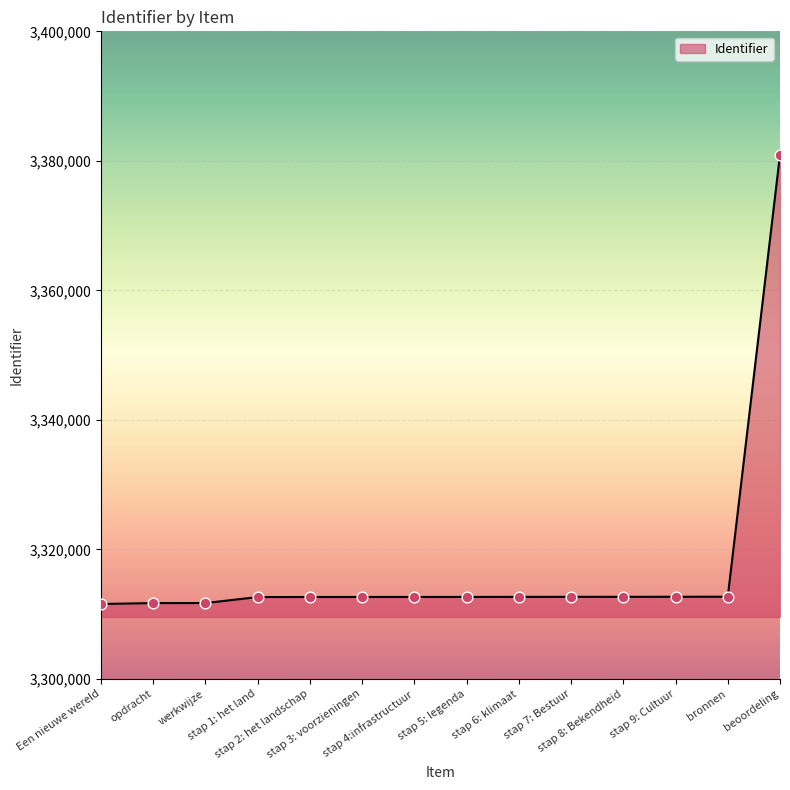

Approximately how many times larger is the value at stap 6: klimaat compared to bronnen?

1.0